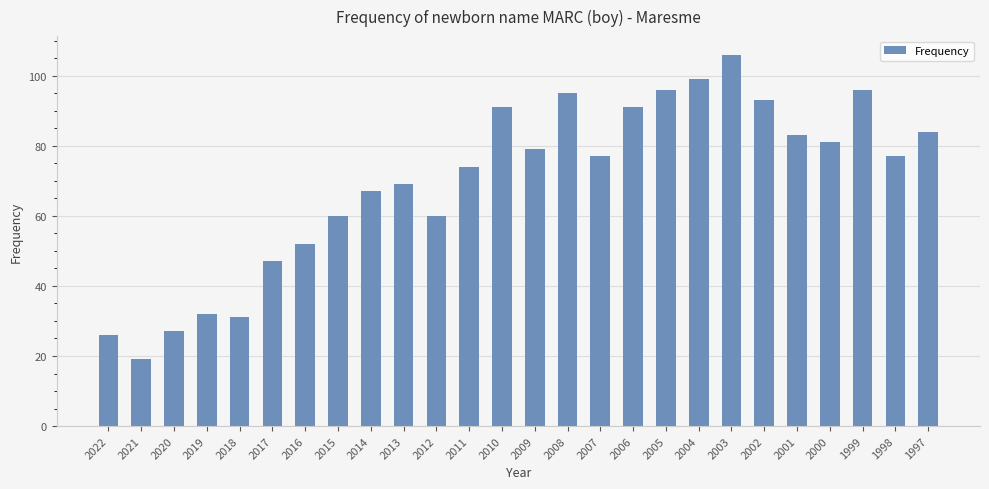

What is the average value?

70